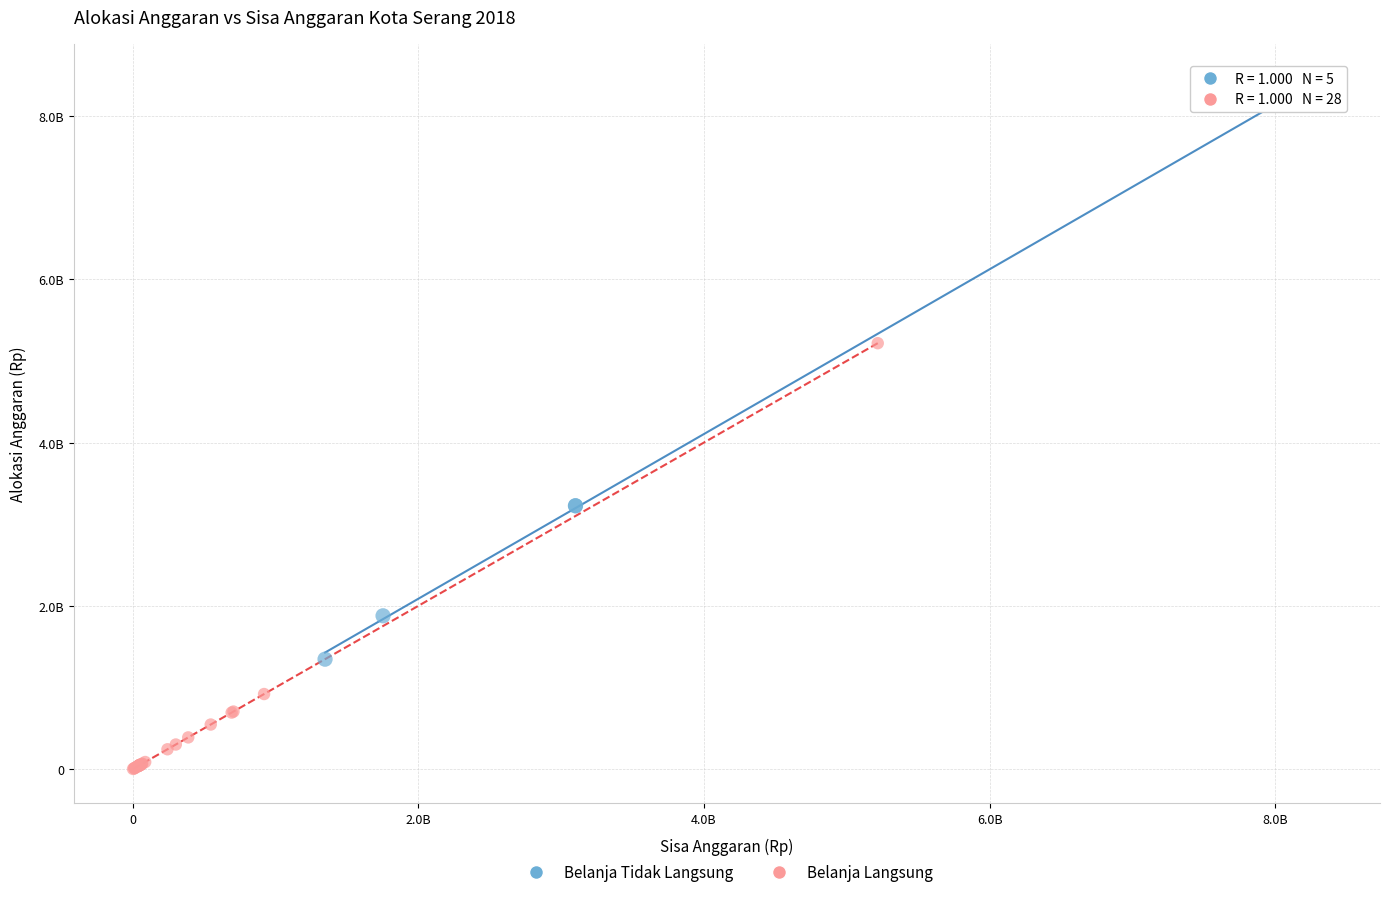

Which series has the largest Y range (max minus min)?

Belanja Tidak Langsung